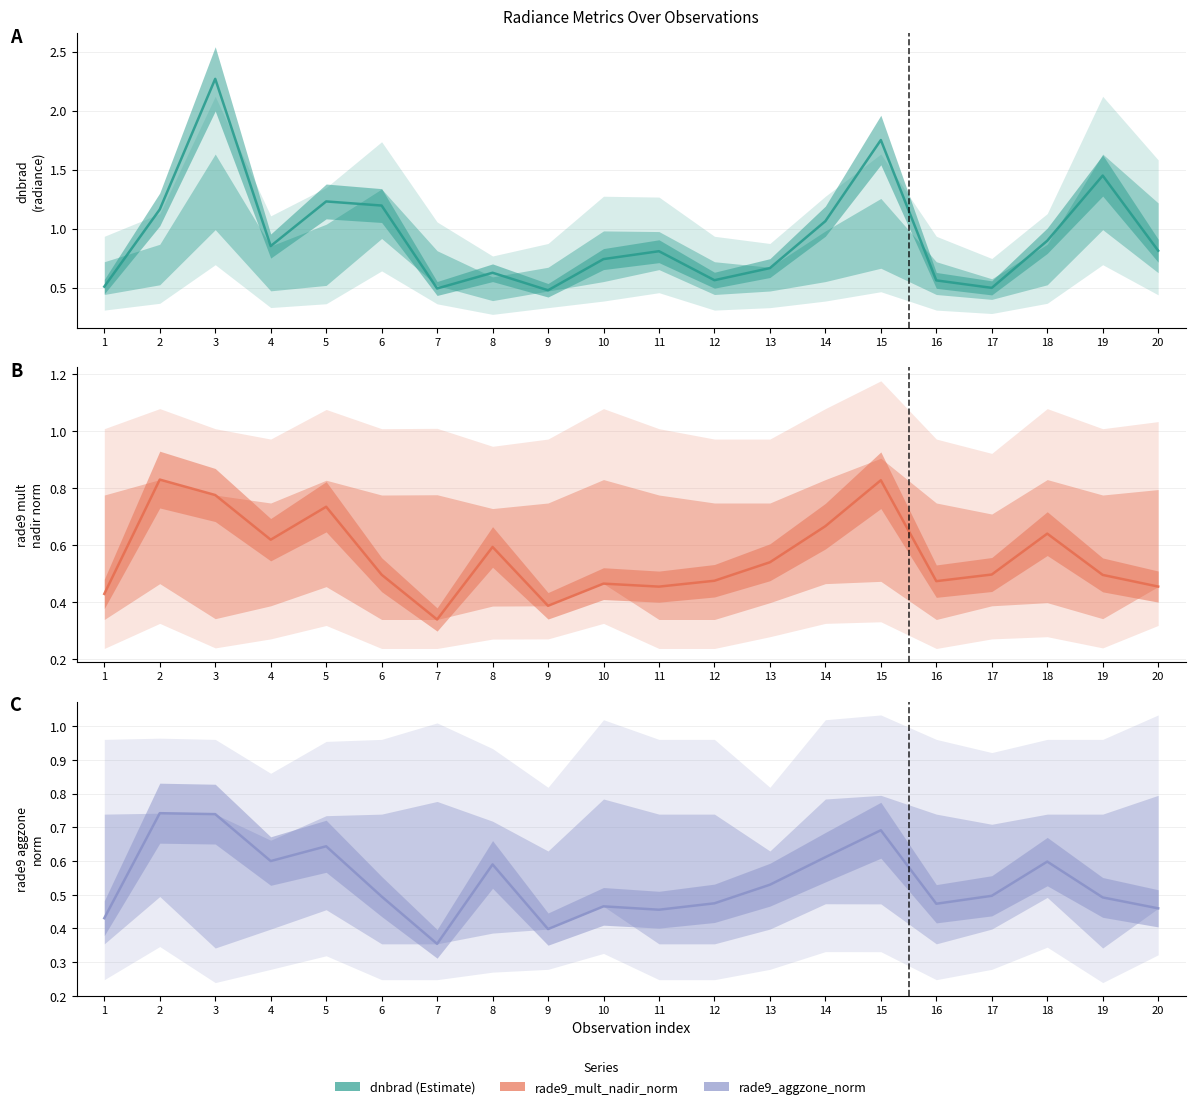

Is it true that dnbrad equals 1.3 at 18?

False